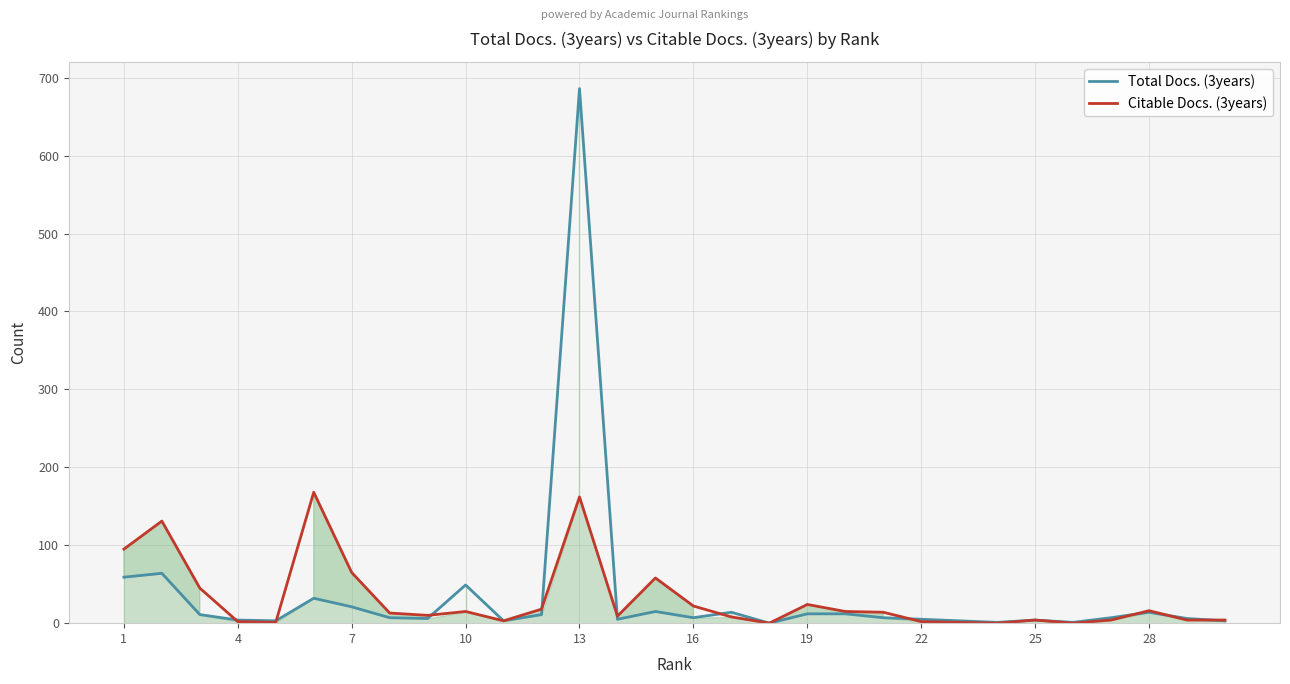

True or false: Total Docs. (3years) has more than 2 points higher than both neighbors.

True